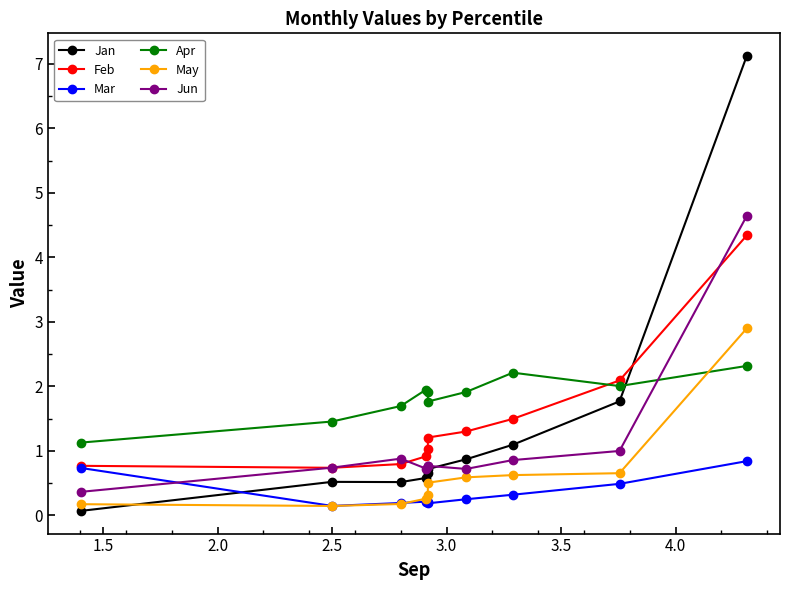

List the series in order of their peak value, highest first.

Jan, Jun, Feb, May, Apr, Mar